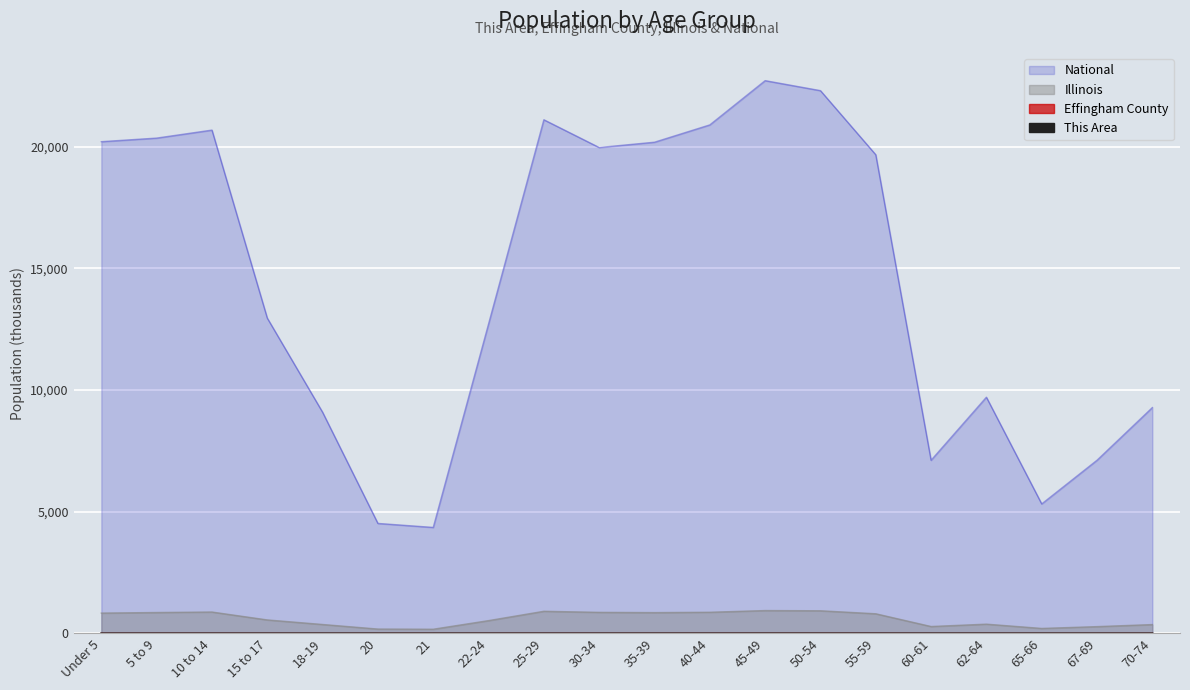

Read the National value at 15 to 17.

12954.3